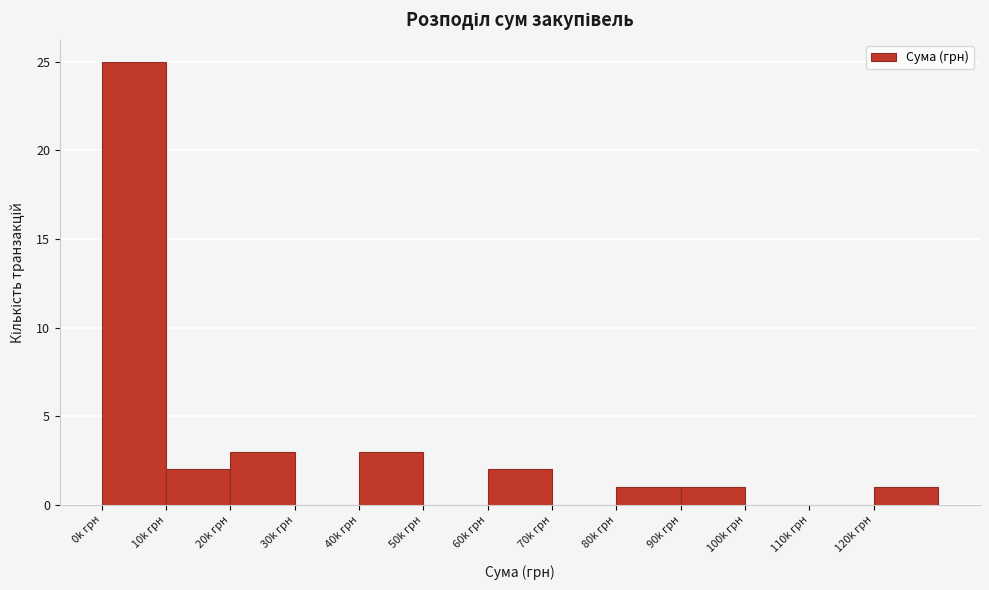

Reading left to right, list all the values displayed in this chart.

0k грн=25	10k грн=2	20k грн=3	30k грн=0	40k грн=3	50k грн=0	60k грн=2	70k грн=0	80k грн=1	90k грн=1	100k грн=0	110k грн=0	120k грн=1